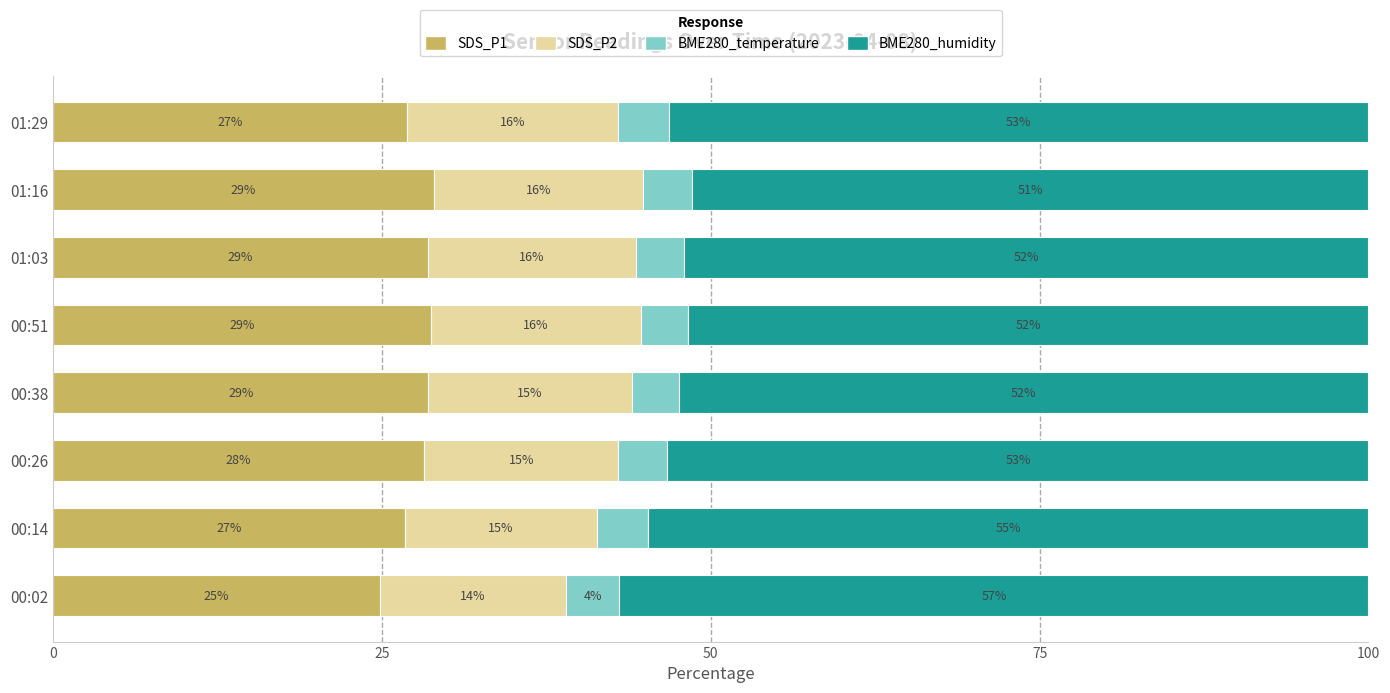

What is the highest value of the SDS_P1 series?

28.9